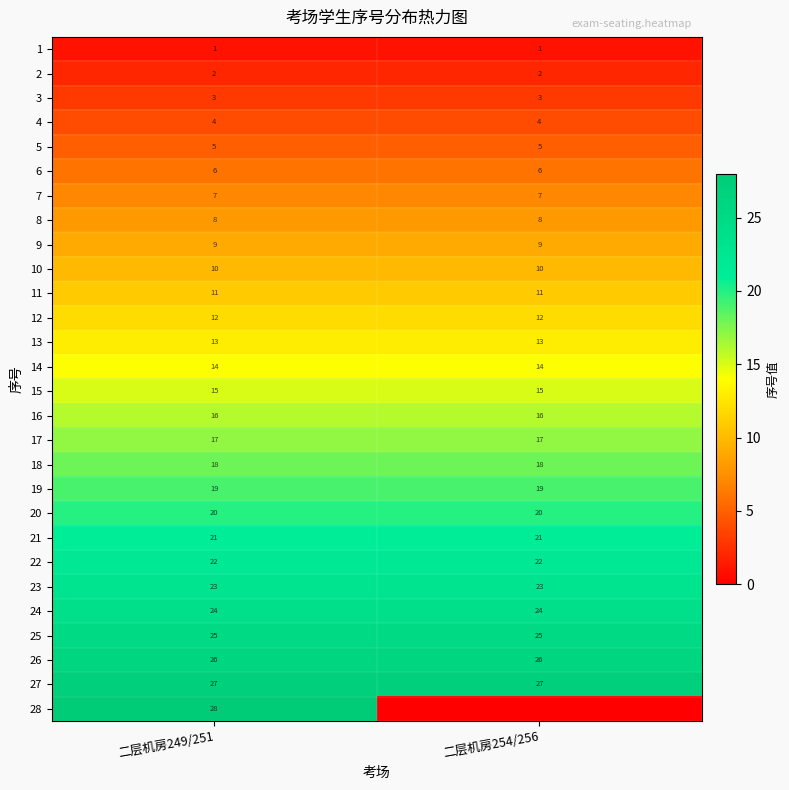

What is the average value of the 5 series?

5